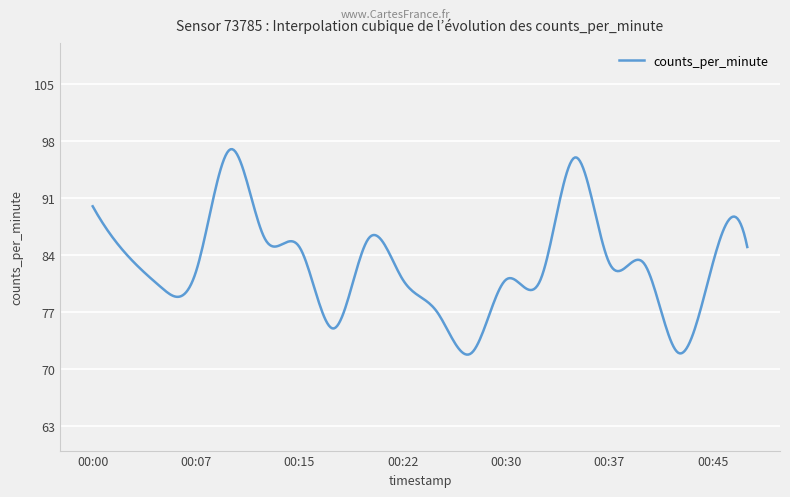

What is the minimum value shown in the chart?

71.8